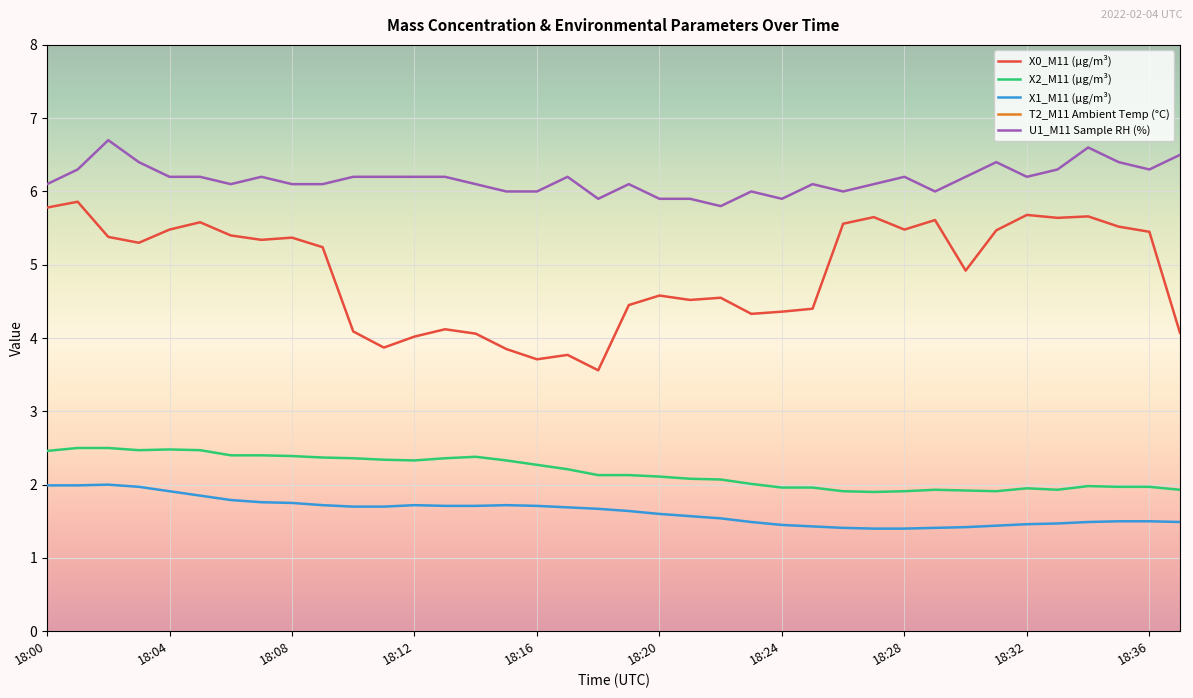

Is the value of U1_M11 Sample RH (%) at 18:12 greater than the value of X2_M11 (μg/m³) at 18:16?

Yes